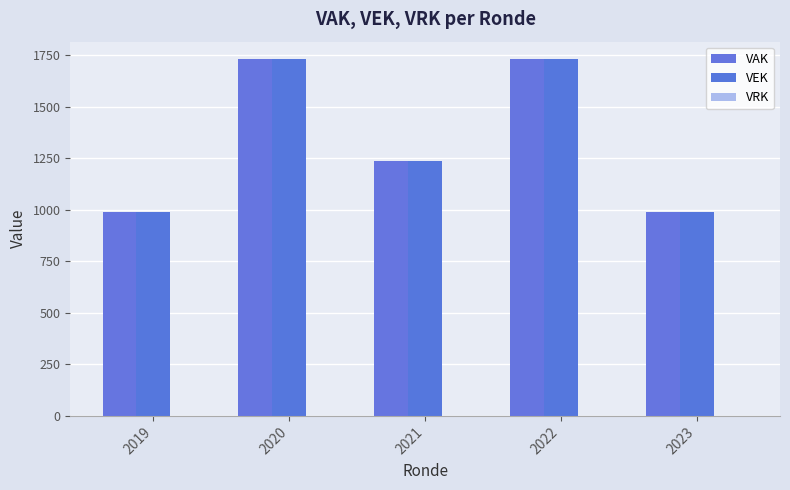

Count the number of categories in the chart.

5